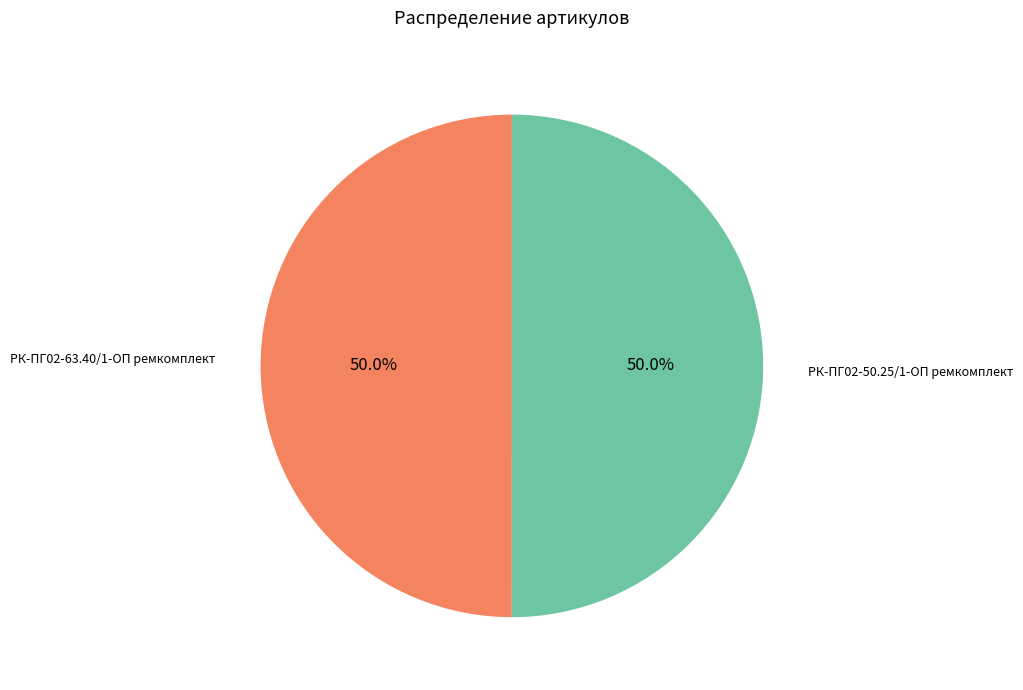

What percentage is NOT represented by РК-ПГ02-50.25/1-ОП ремкомплект?

50.0%